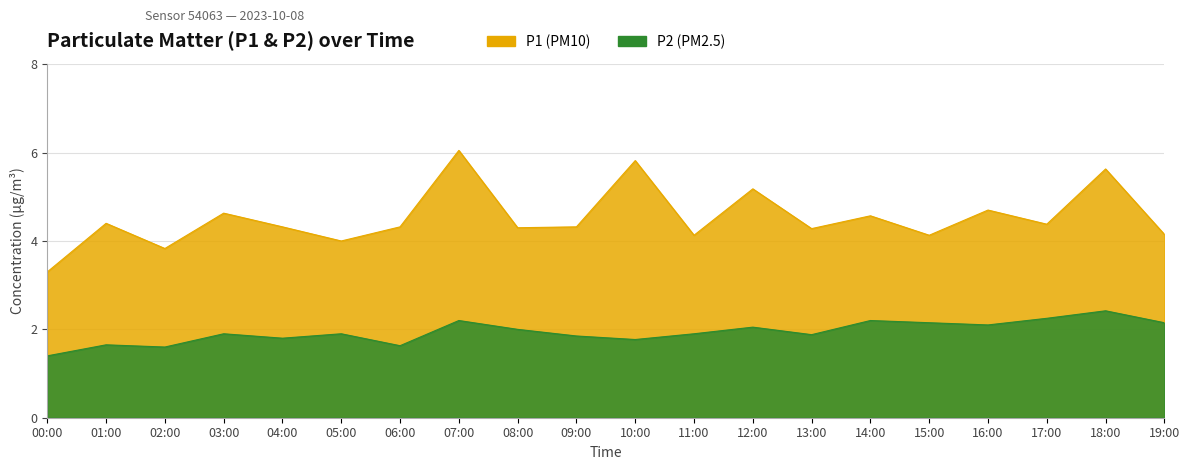

List the labels in order of P1 value, largest first.

07:00, 10:00, 18:00, 12:00, 16:00, 03:00, 14:00, 01:00, 17:00, 04:00, 06:00, 09:00, 08:00, 13:00, 19:00, 11:00, 15:00, 05:00, 02:00, 00:00